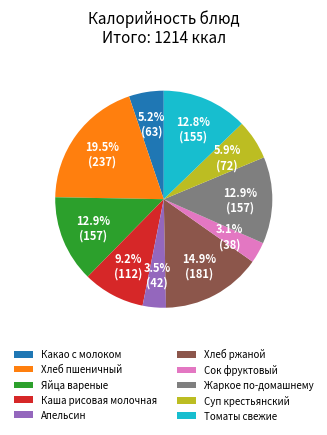

Between Какао с молоком and Апельсин, which is larger?

Какао с молоком